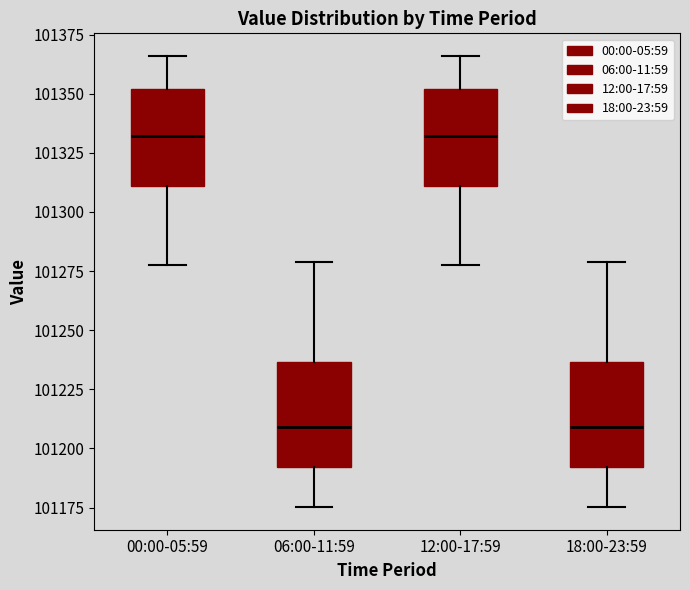

Where does the median line of the box for 18:00-23:59 sit on the y-axis? The values are not printed on the chart, so give them approximately, as read against the axis.

101210